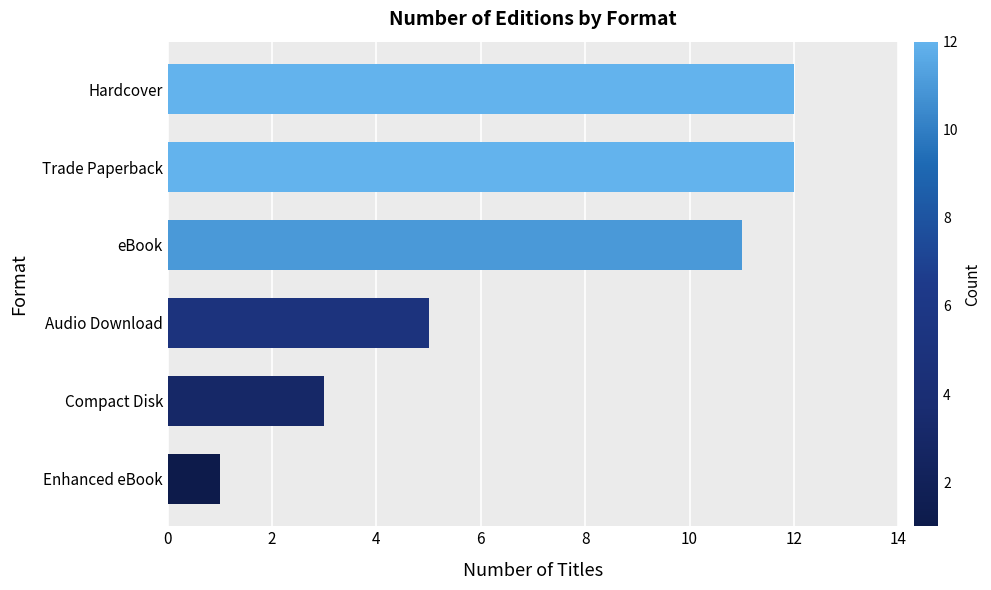

Which category has the lowest value across all series?

Enhanced eBook